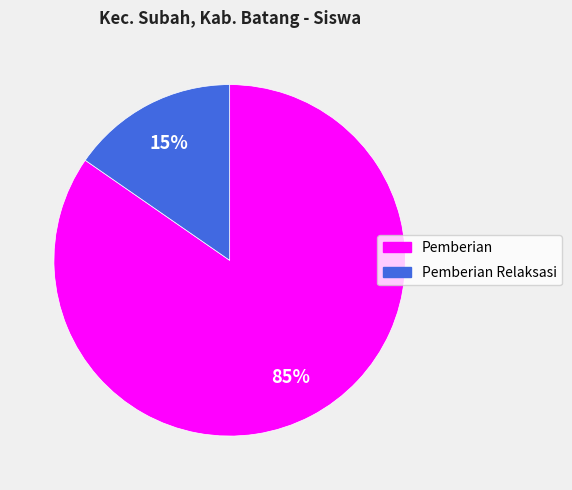

To the nearest percent, what is the average slice percentage?

50%